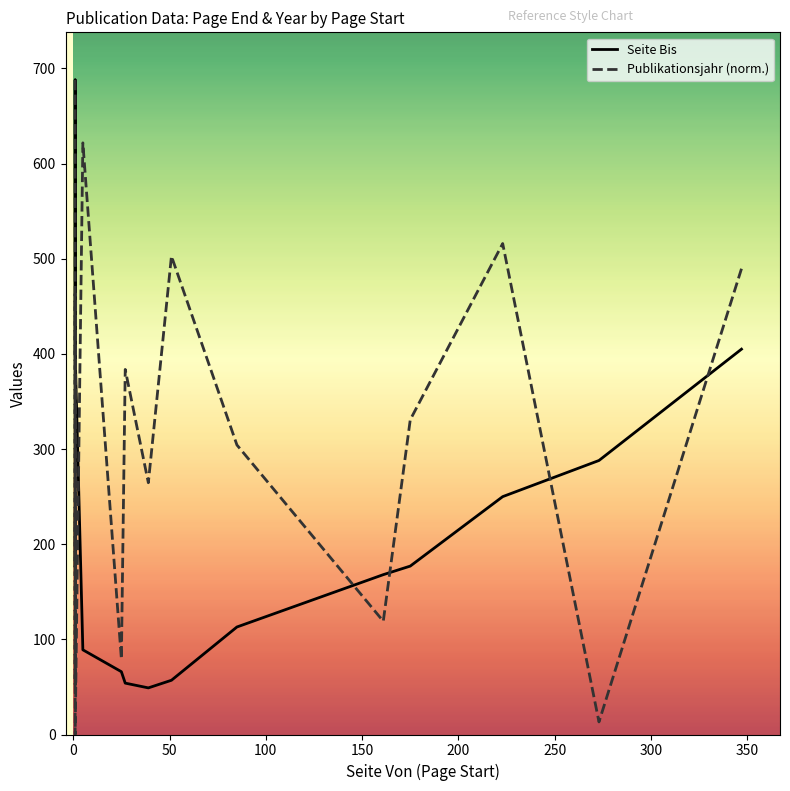

What position from the right is 100?

13